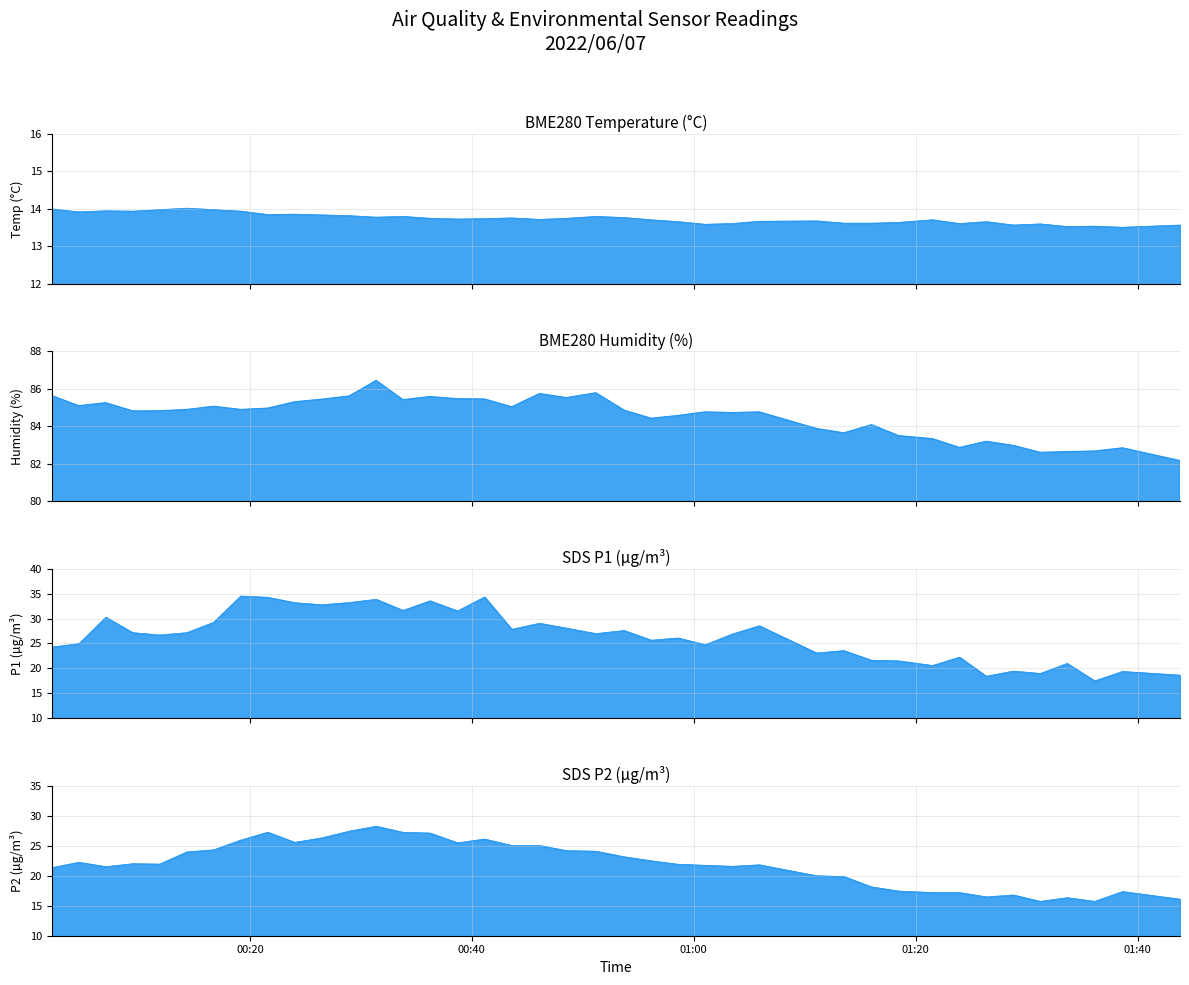

What is the value of the BME280_temperature point at the 21st from the left?

13.8